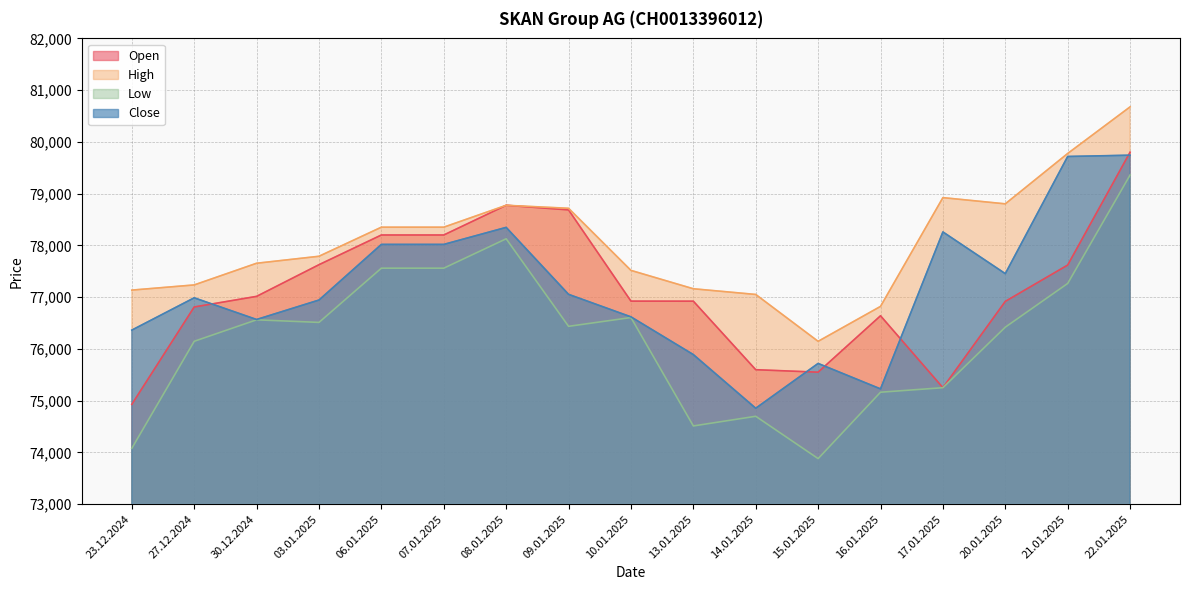

At which category does High reach its first local peak?

08.01.2025